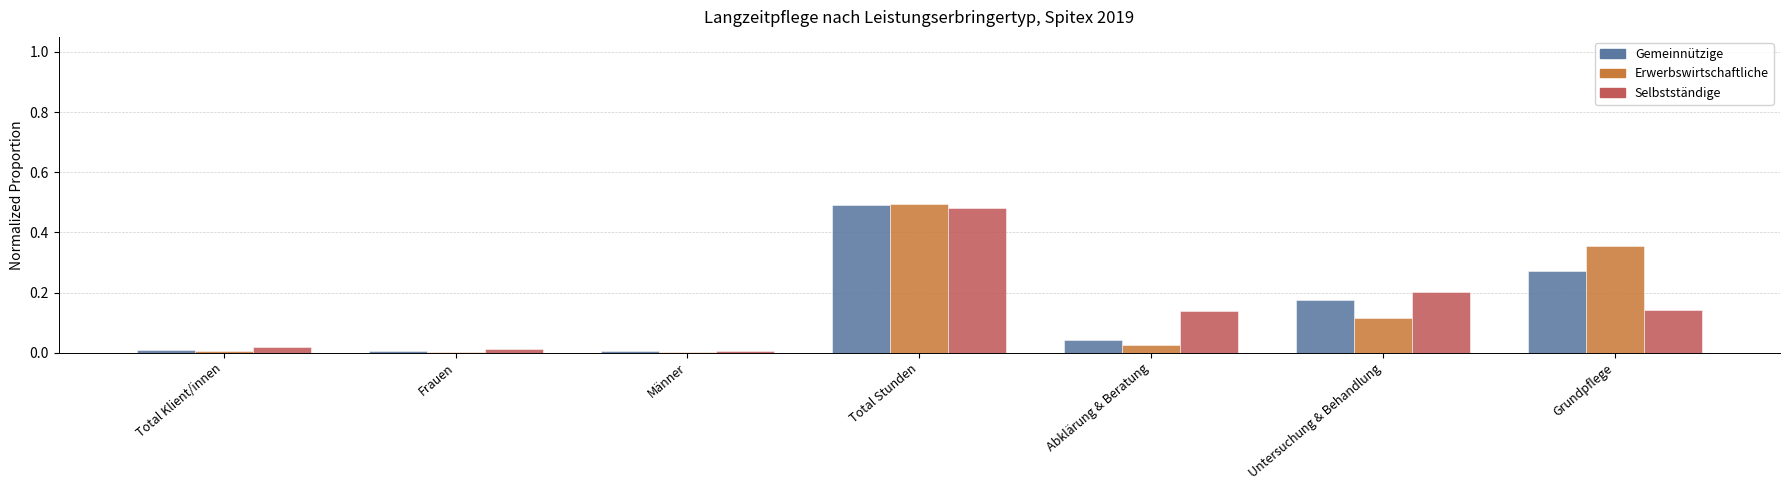

What is the sum of all Gemeinnützige values?

1.0